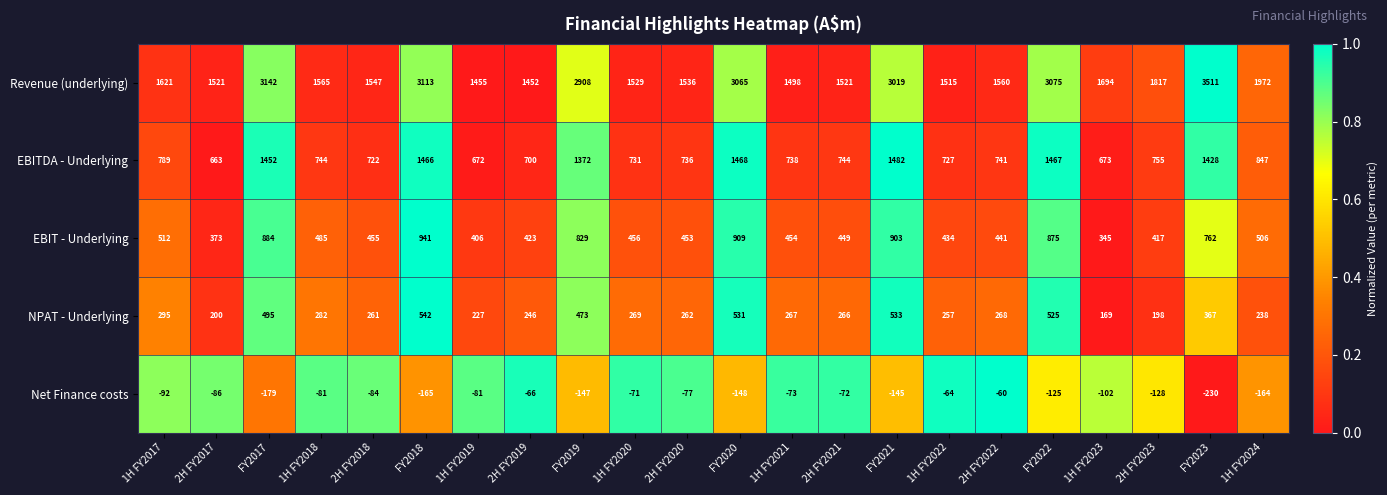

How many series are shown in this chart?

5